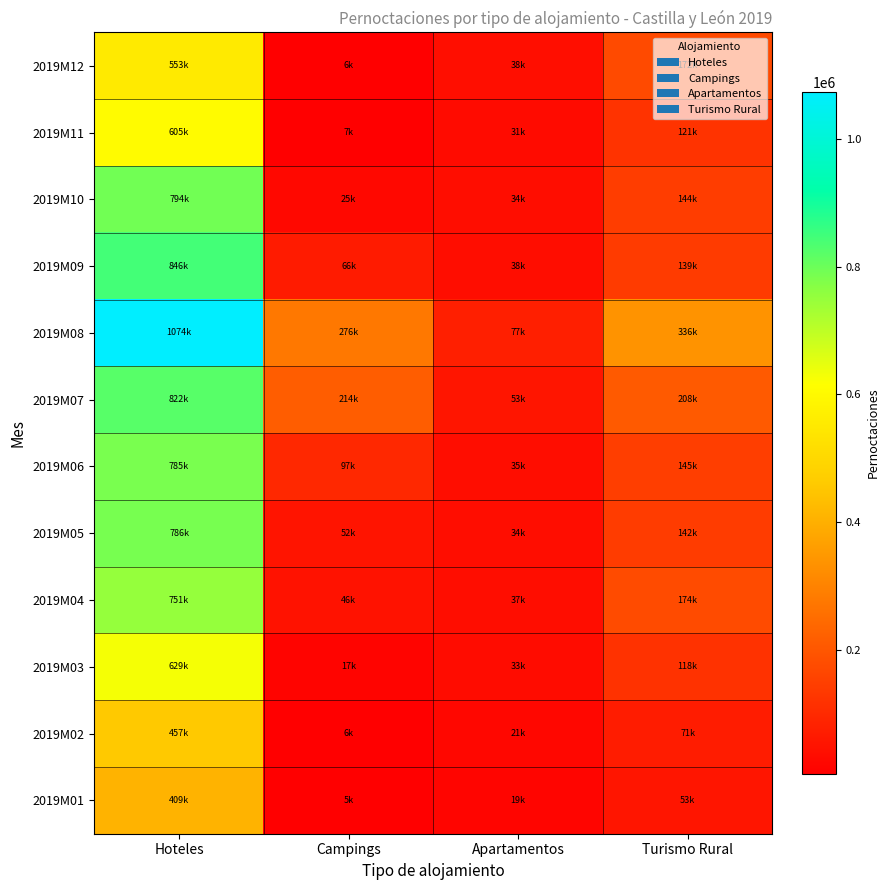

What is the greatest value displayed?

1074101